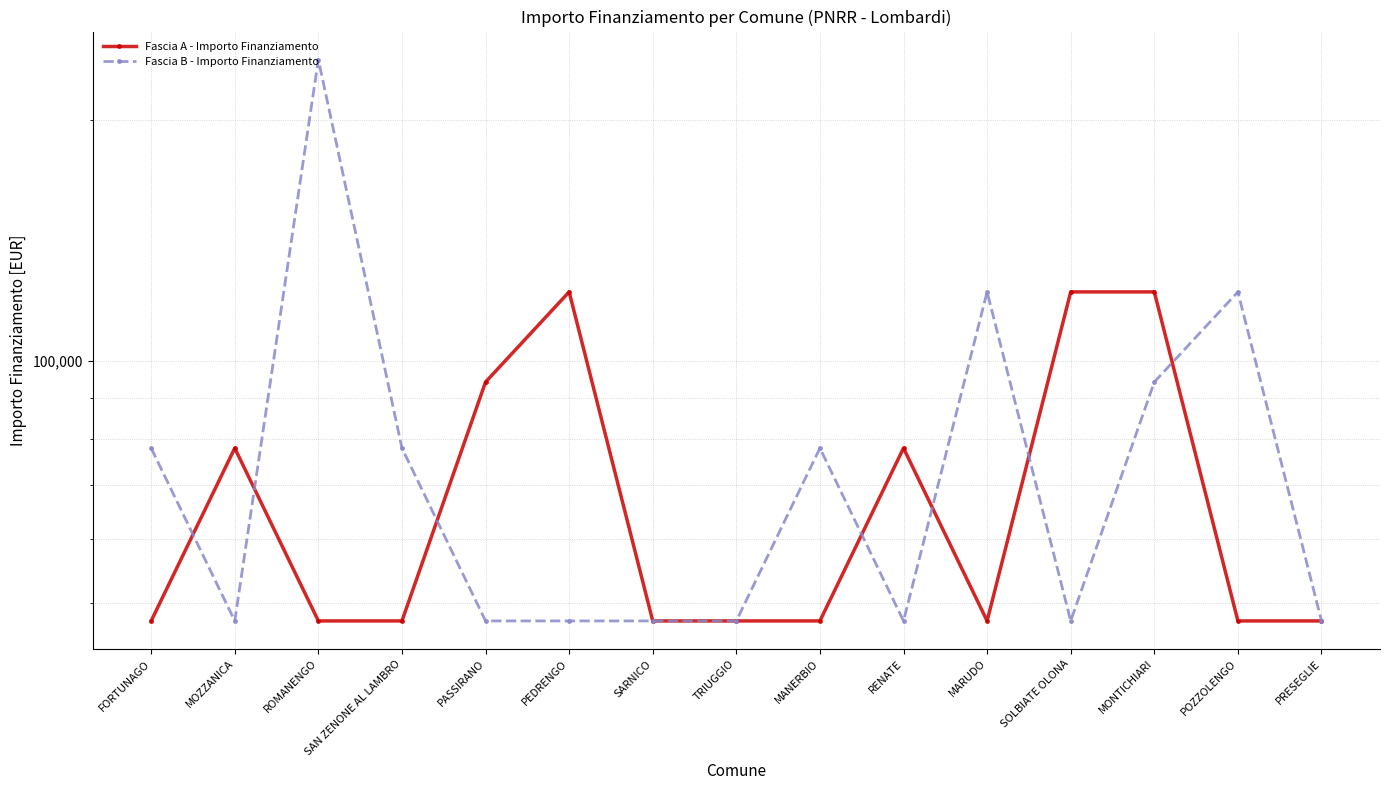

Which series has the largest range (max minus min)?

Fascia B - Importo Finanziamento